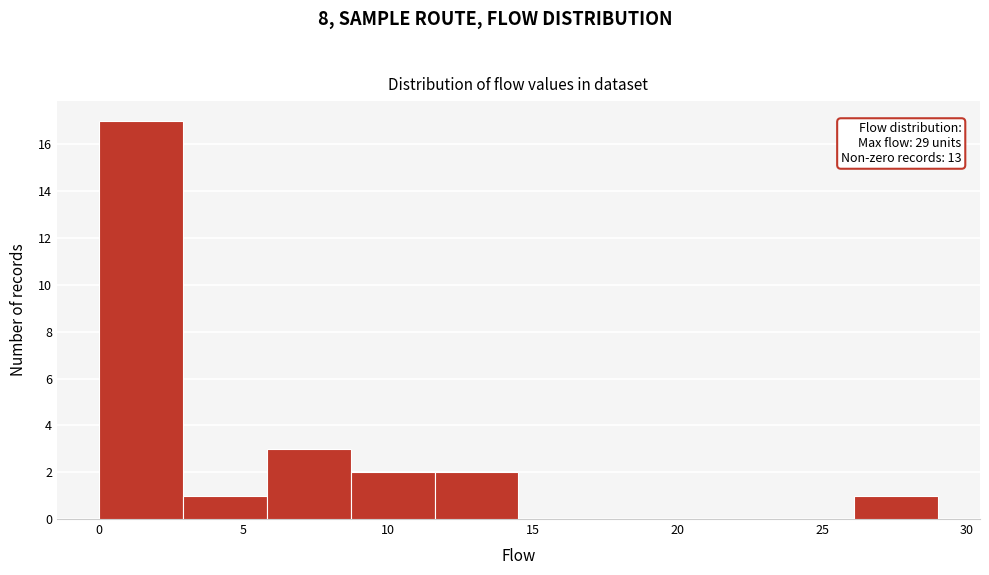

Which range on the x-axis has the tallest bar?

0.0 to 2.9